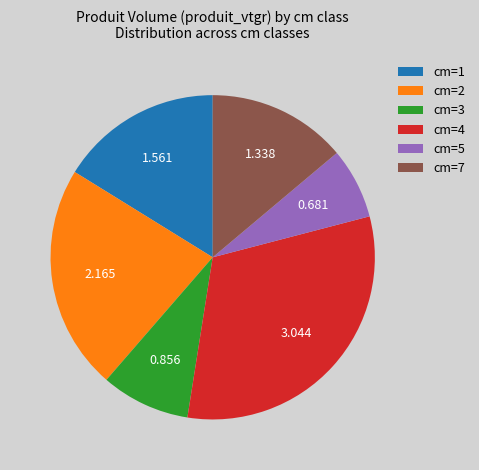

Do cm=3 and cm=4 together represent more than half of the pie?

No